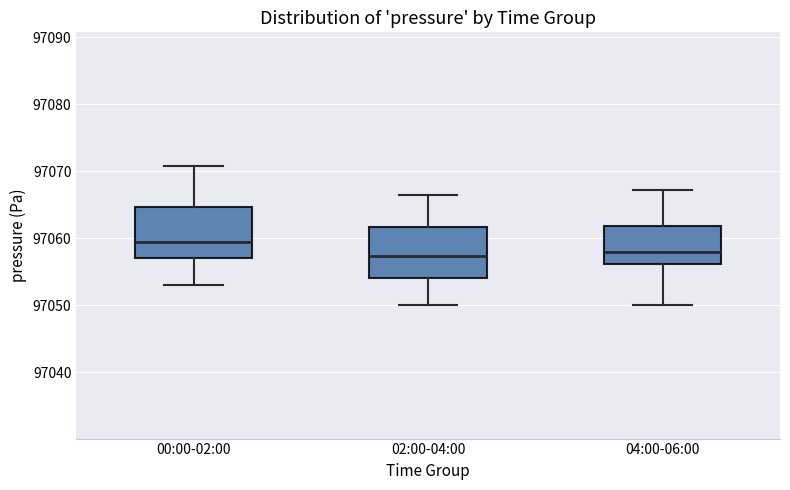

Where is the upper edge of the box for 02:00-04:00 on the y-axis? The values are not printed on the chart, so give them approximately, as read against the axis.

97062